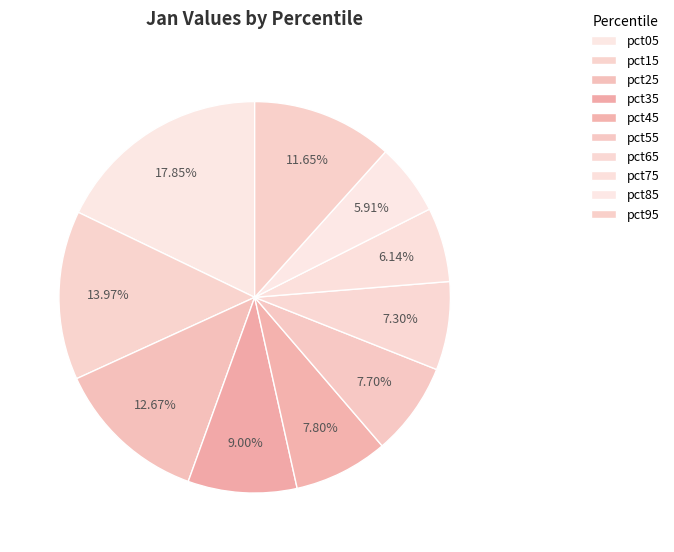

Does pct35 represent more than half of the total?

No